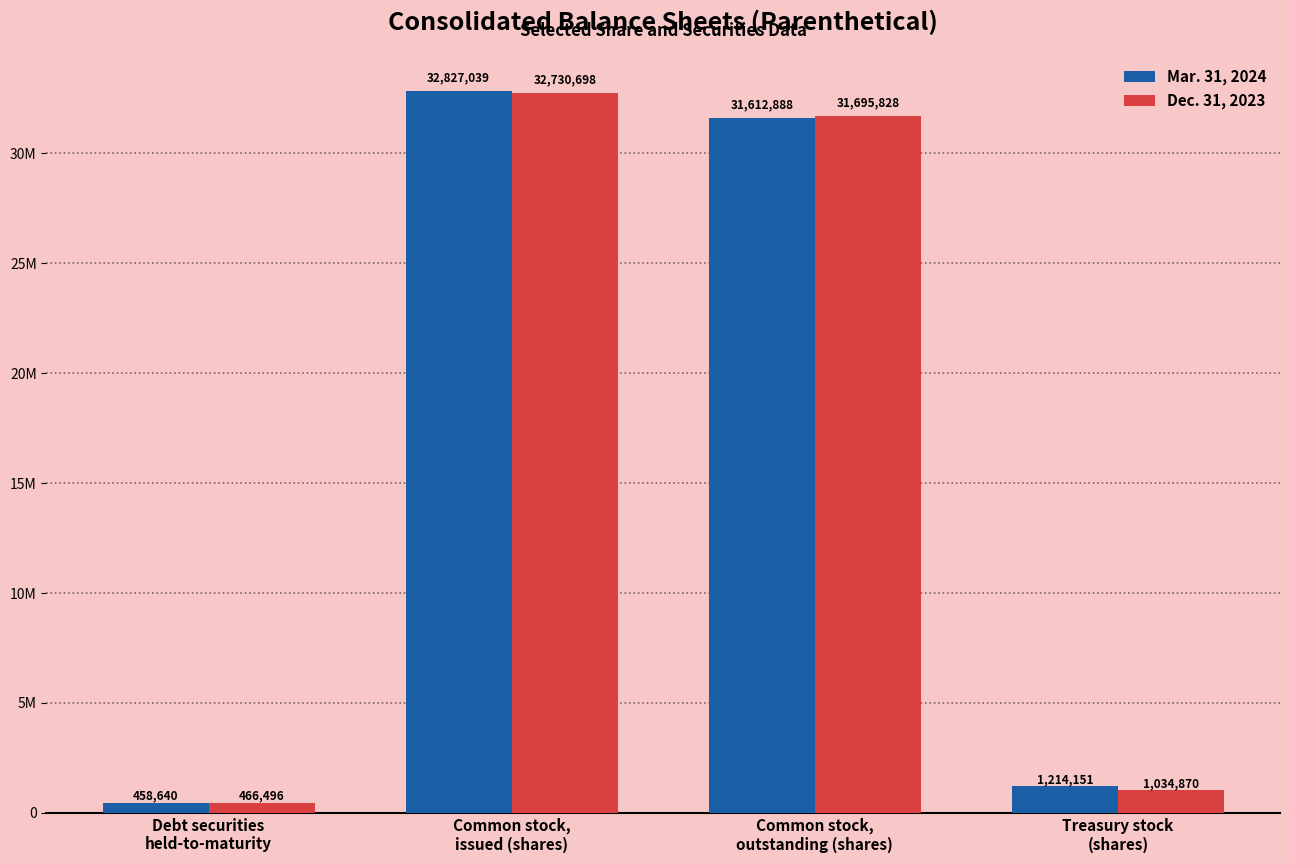

Reading left to right, what are all the values shown in this chart?

Mar. 31, 2024: 458640	32827039	31612888	1214151
Dec. 31, 2023: 466496	32730698	31695828	1034870